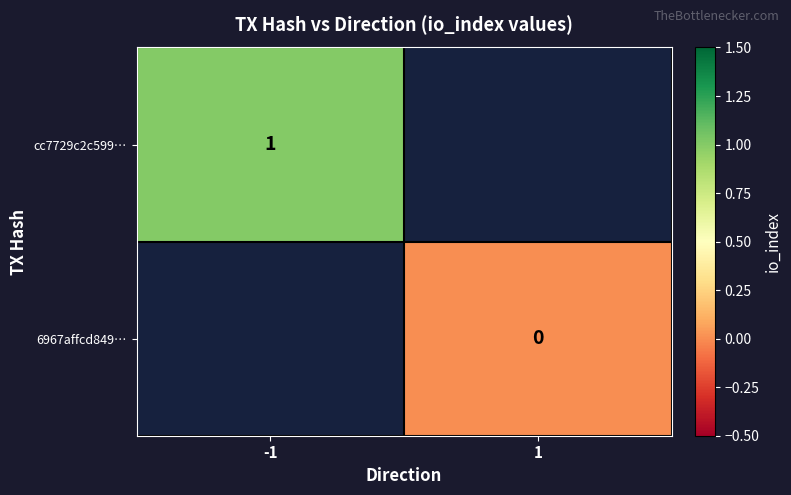

The value of cc7729c2c599… at -1 is 2. True or false?

False